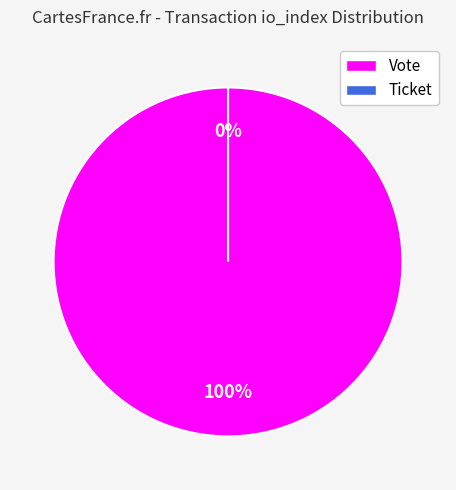

How many segments does this pie chart have?

2